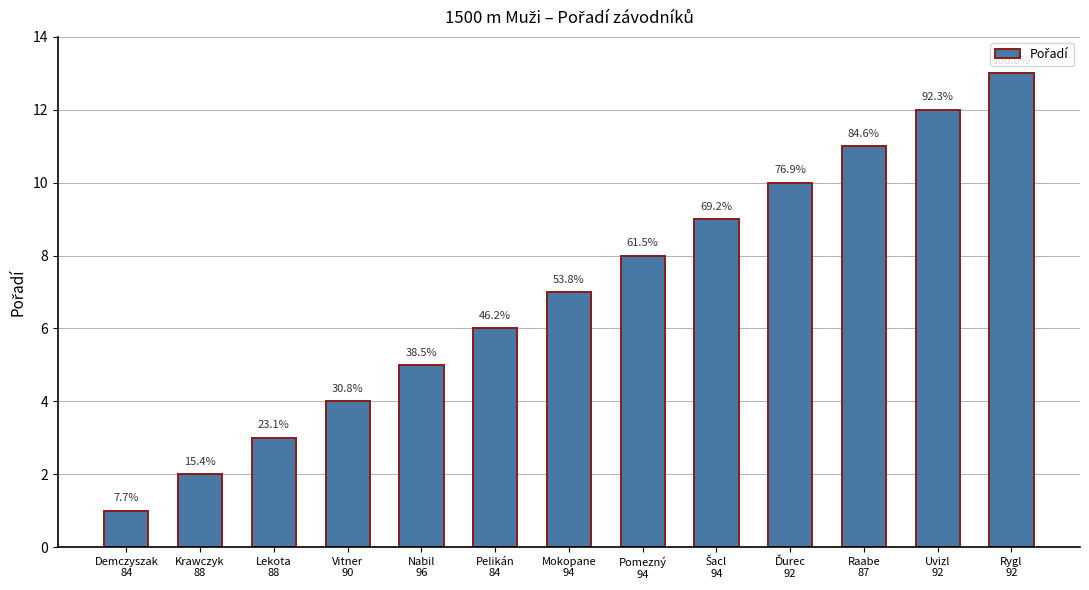

Does the chart contain any negative values?

No